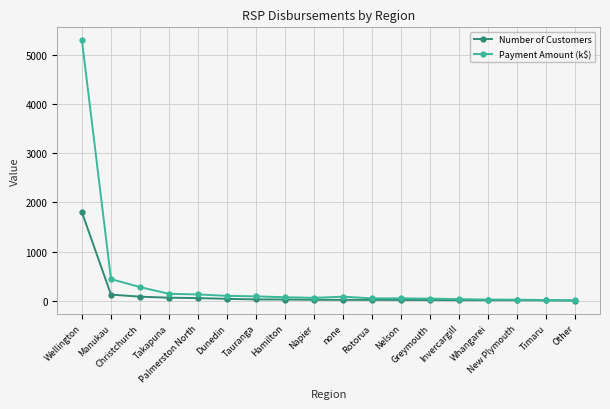

List the series in order of their overall mean, highest first.

Payment Amount (k$), Number of Customers